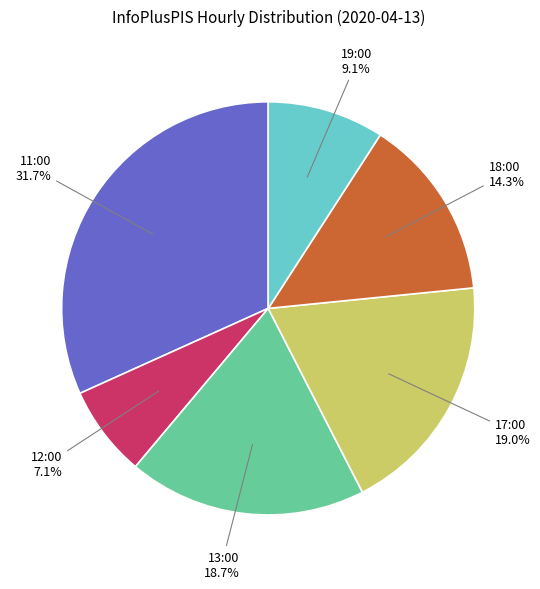

Count the number of slices in the pie.

6